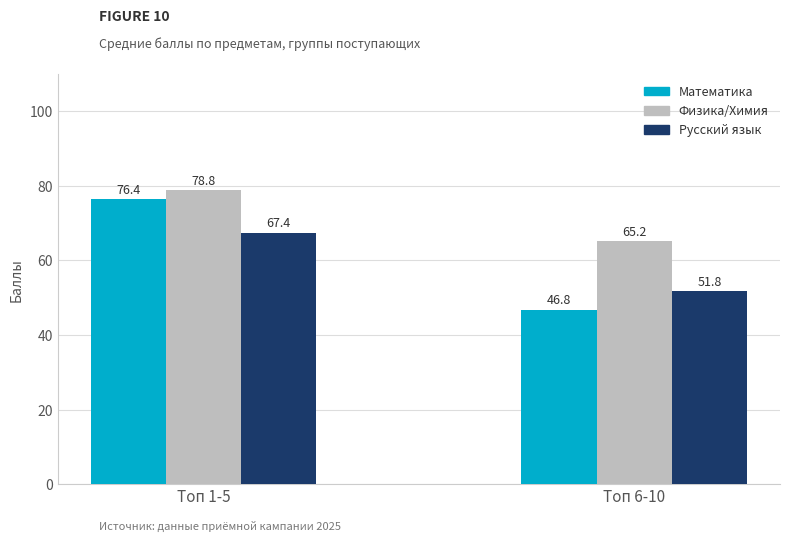

List the labels in order of Математика value, largest first.

Топ 1-5, Топ 6-10